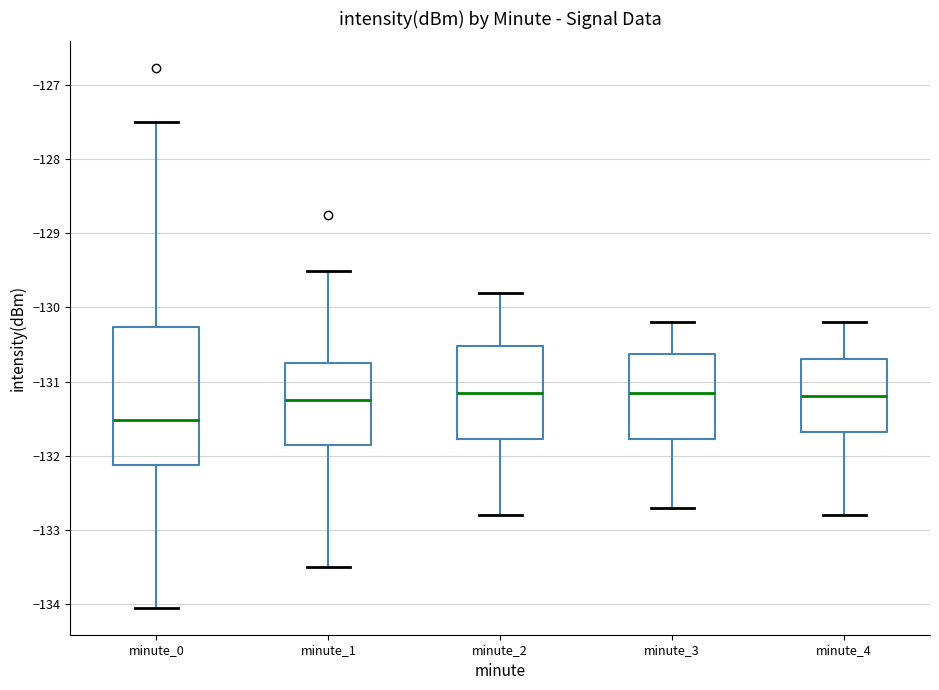

Reading left to right, read every box against the y-axis: the position of its median line, the range the box covers, and the ends of its whiskers. The values are not printed on the chart, so give them approximately, as read against the axis.

minute_0: median -131.5, box -132.1 to -130.3, whiskers -134.0 to -127.5
minute_1: median -131.2, box -131.8 to -130.7, whiskers -133.5 to -129.5
minute_2: median -131.1, box -131.8 to -130.5, whiskers -132.8 to -129.8
minute_3: median -131.1, box -131.8 to -130.6, whiskers -132.7 to -130.2
minute_4: median -131.2, box -131.7 to -130.7, whiskers -132.8 to -130.2